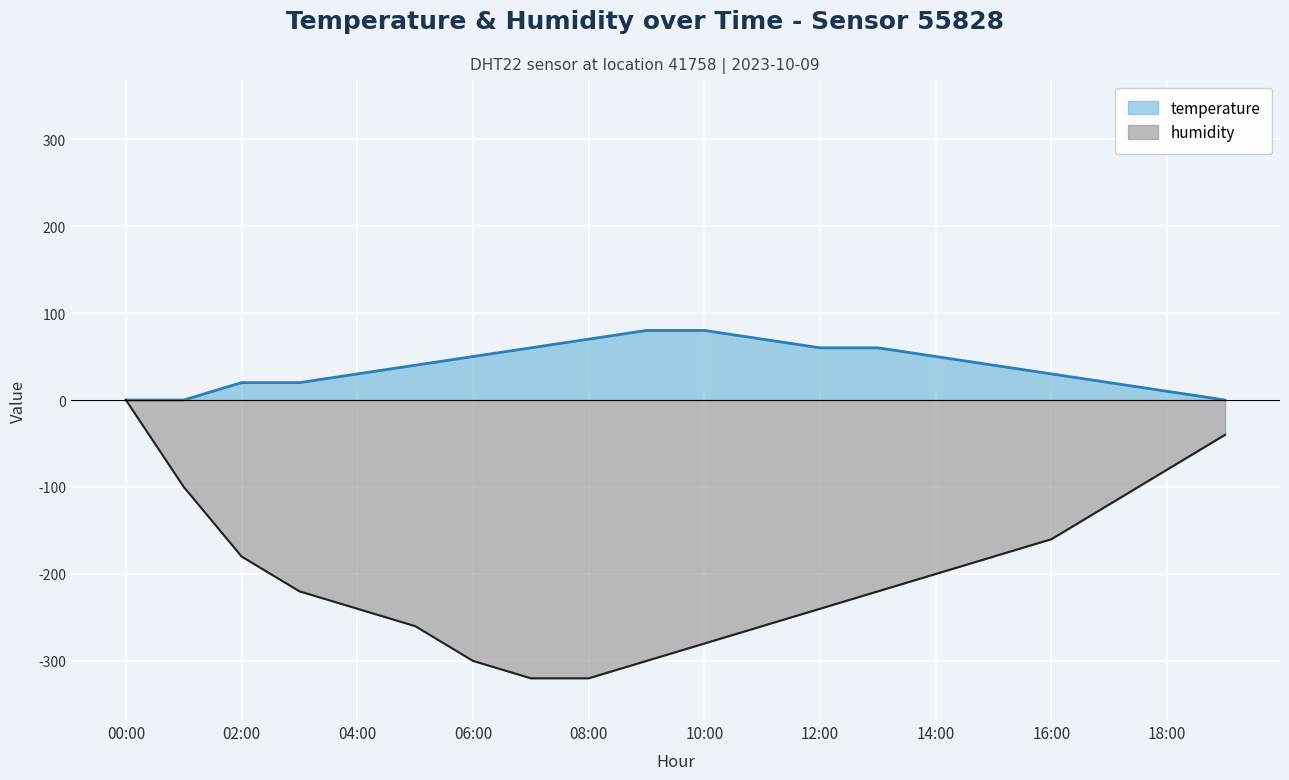

What are all the series names shown in the legend?

temperature, humidity